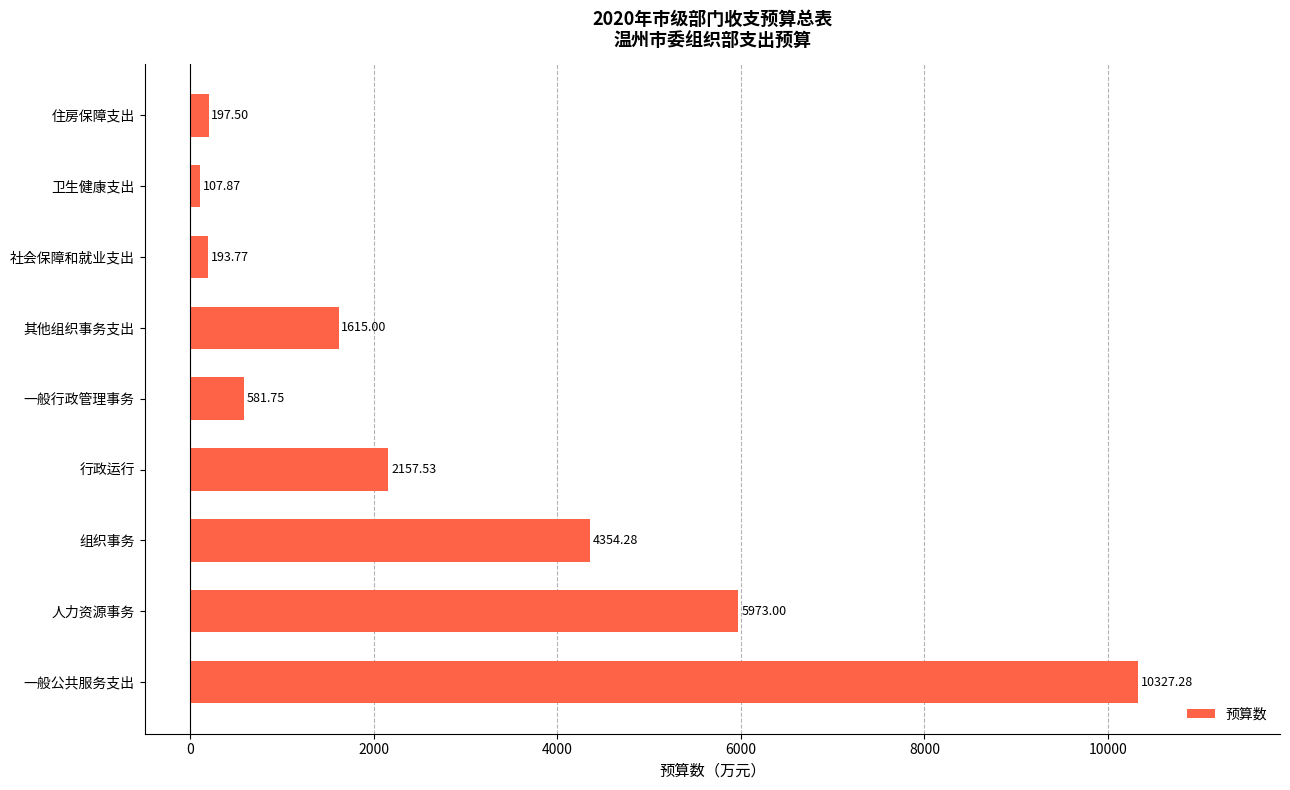

Rank the categories by value from lowest to highest.

卫生健康支出, 社会保障和就业支出, 住房保障支出, 一般行政管理事务, 其他组织事务支出, 行政运行, 组织事务, 人力资源事务, 一般公共服务支出